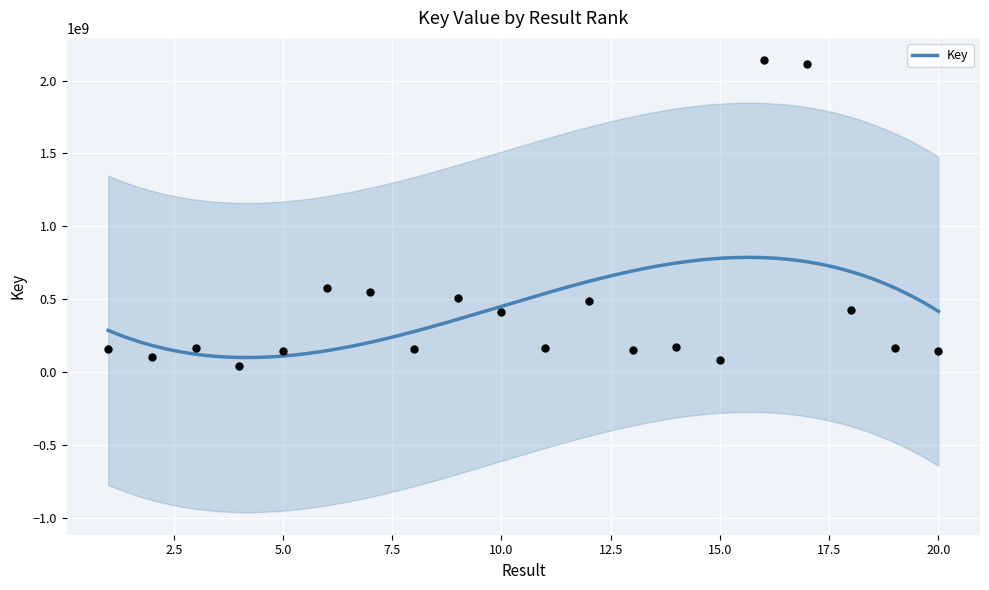

What is the change in value from 6 to 8?

-418503873